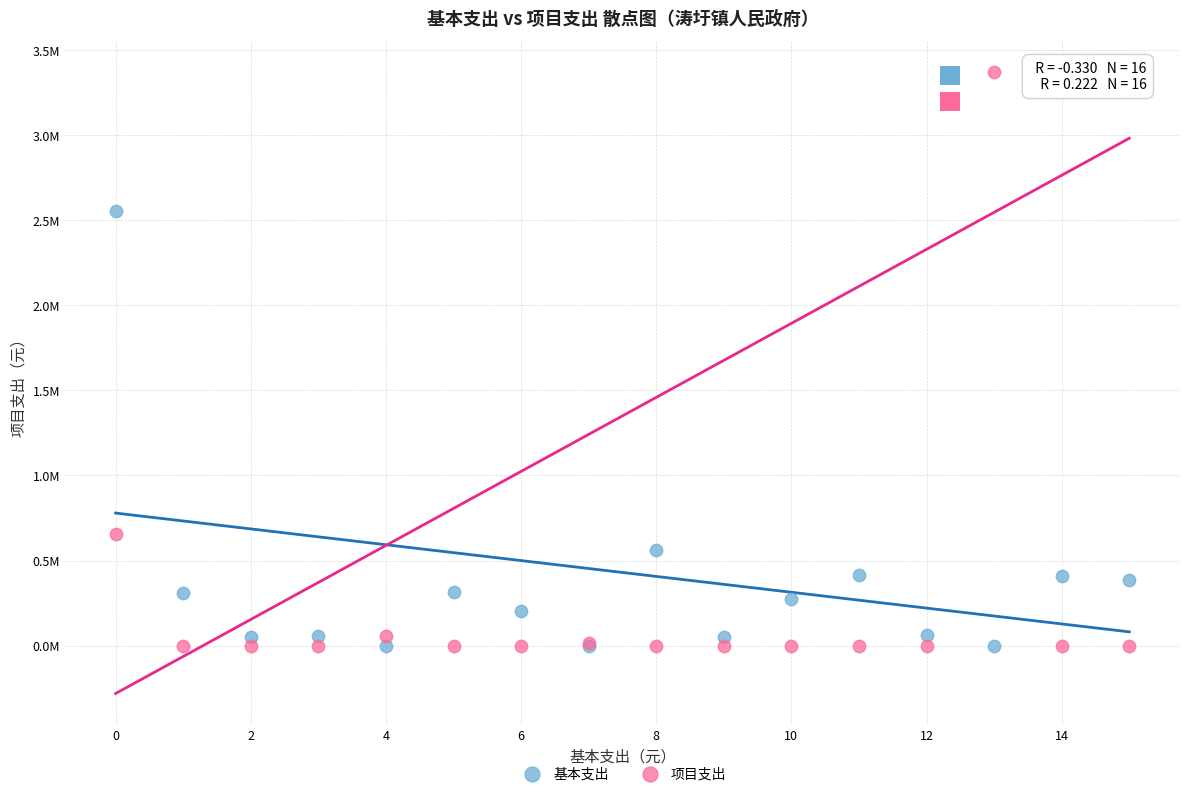

Which series has the largest Y range (max minus min)?

项目支出